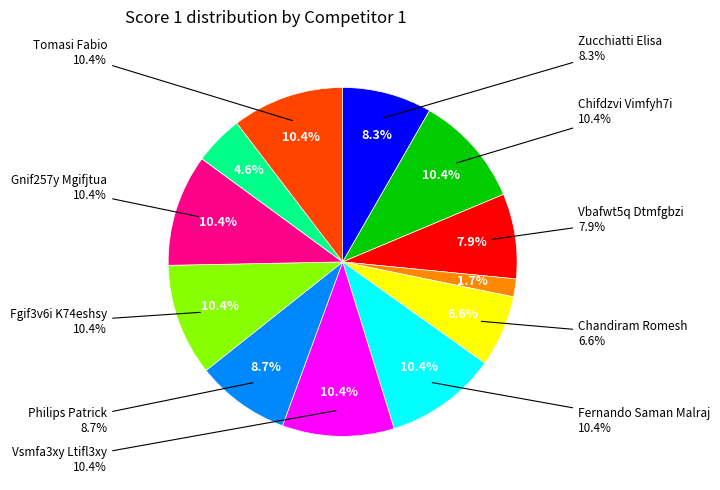

Is Vbafwt5q Dtmfgbzi the majority of the pie?

No